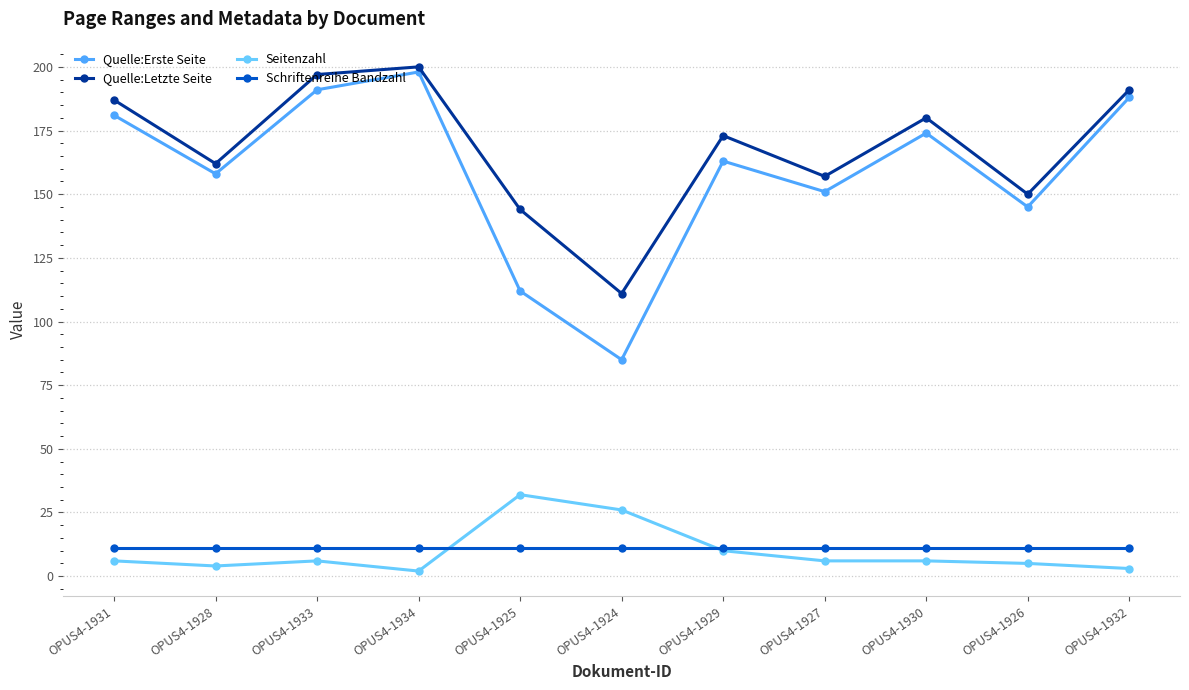

How many lines are shown in the chart?

4